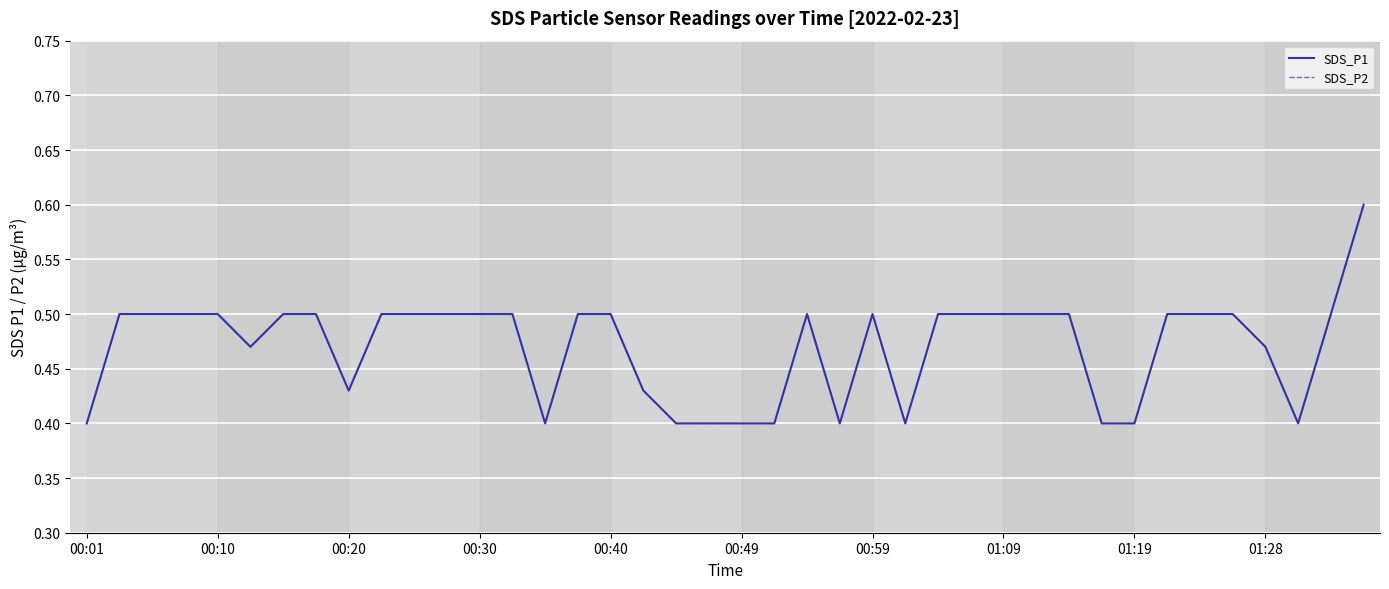

What is the average value of the SDS_P2 series?

0.5